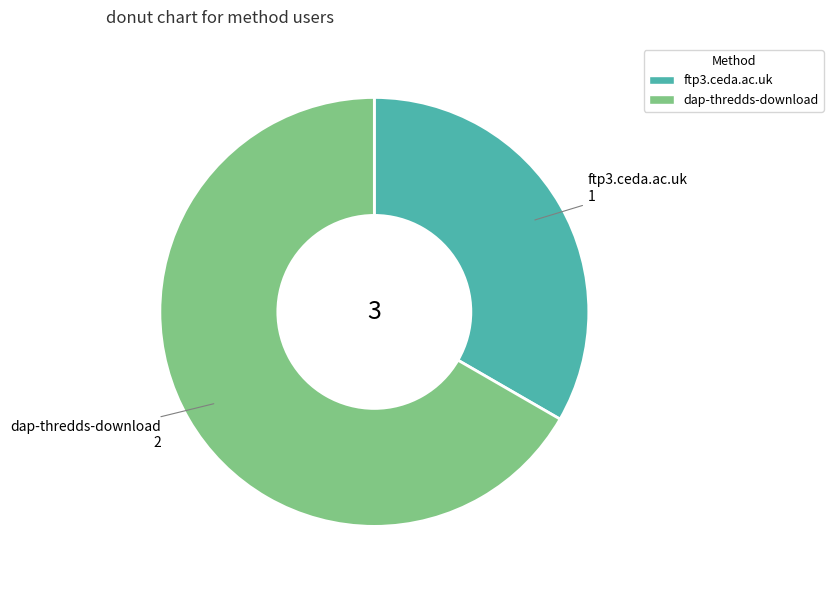

Which has a higher value, ftp3.ceda.ac.uk or dap-thredds-download?

dap-thredds-download